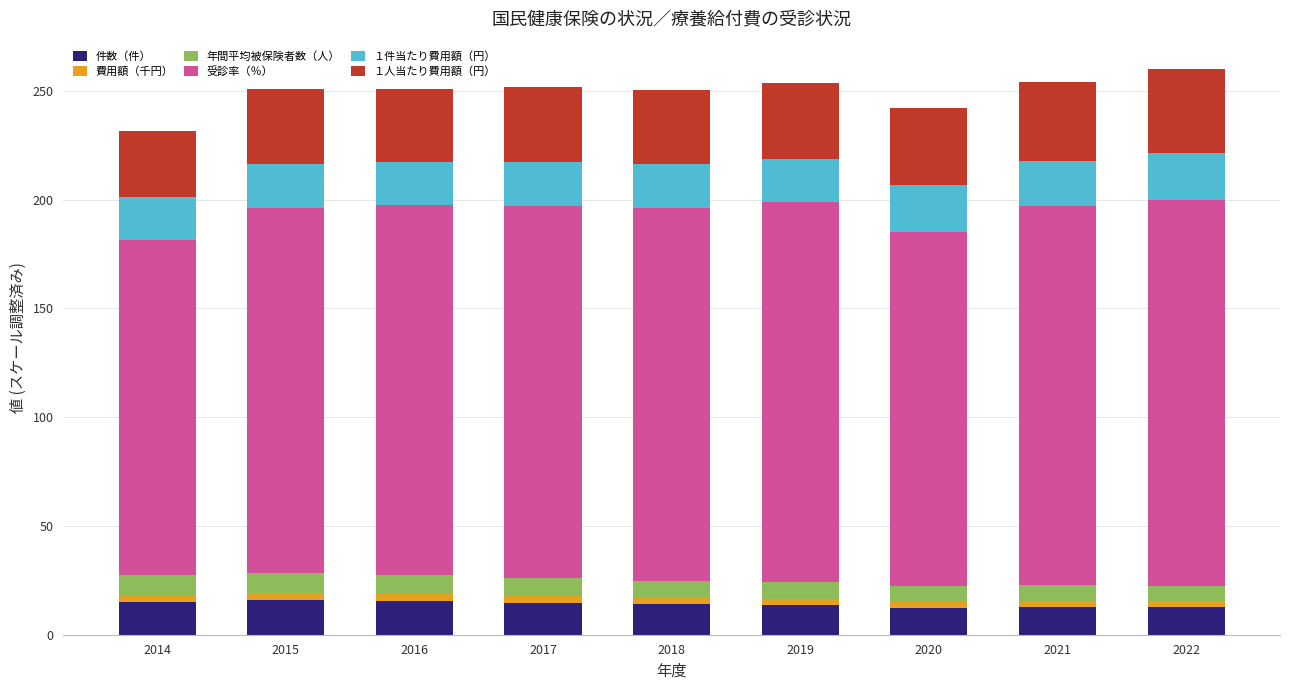

True or false: 件数（件） has a value of 14.9 at 2014.

True